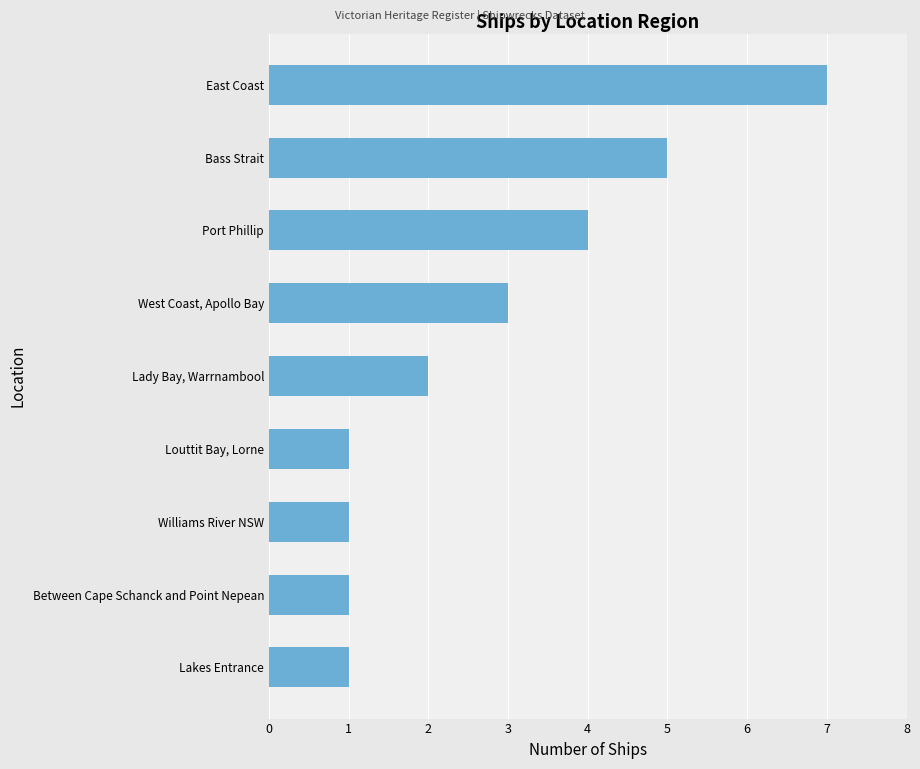

What is the difference between the maximum and minimum values?

6